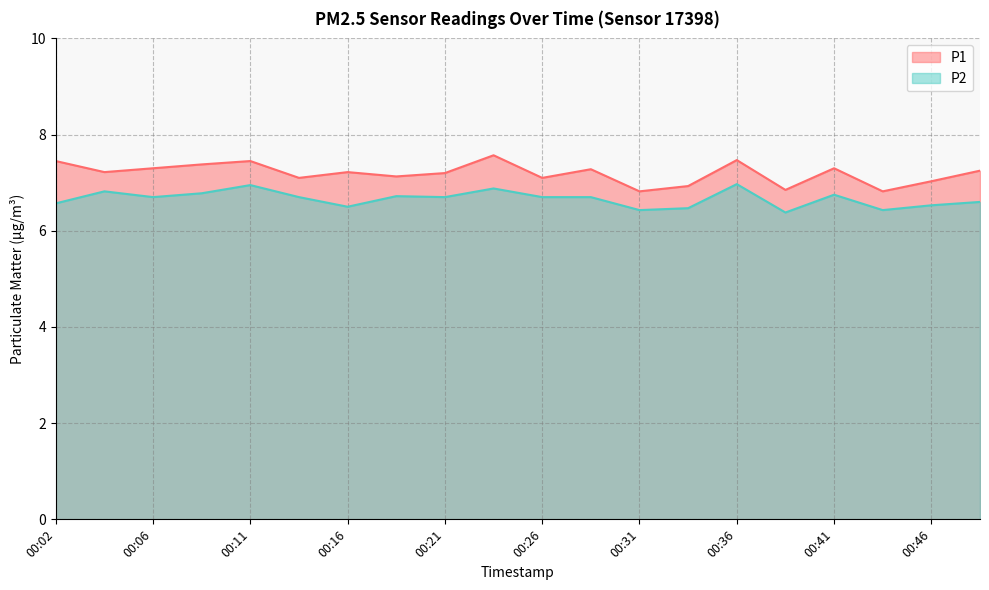

True or false: P2 and P1 cross at least once.

False